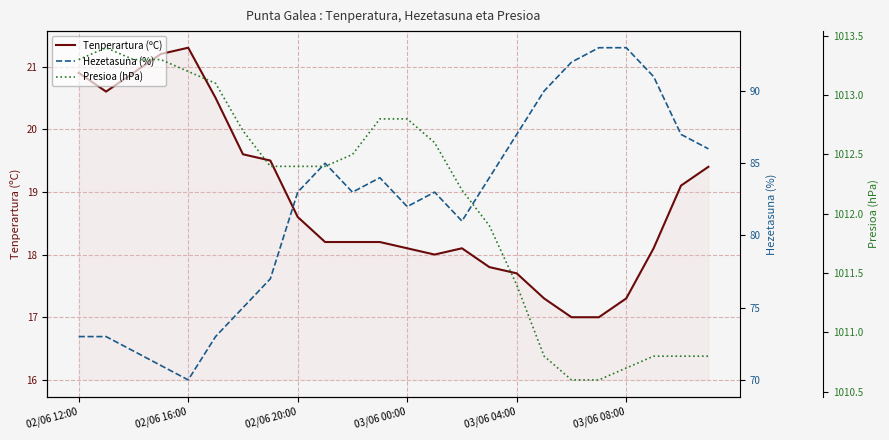

What is the lowest value of the Tenperartura (ºC) series?

17.0